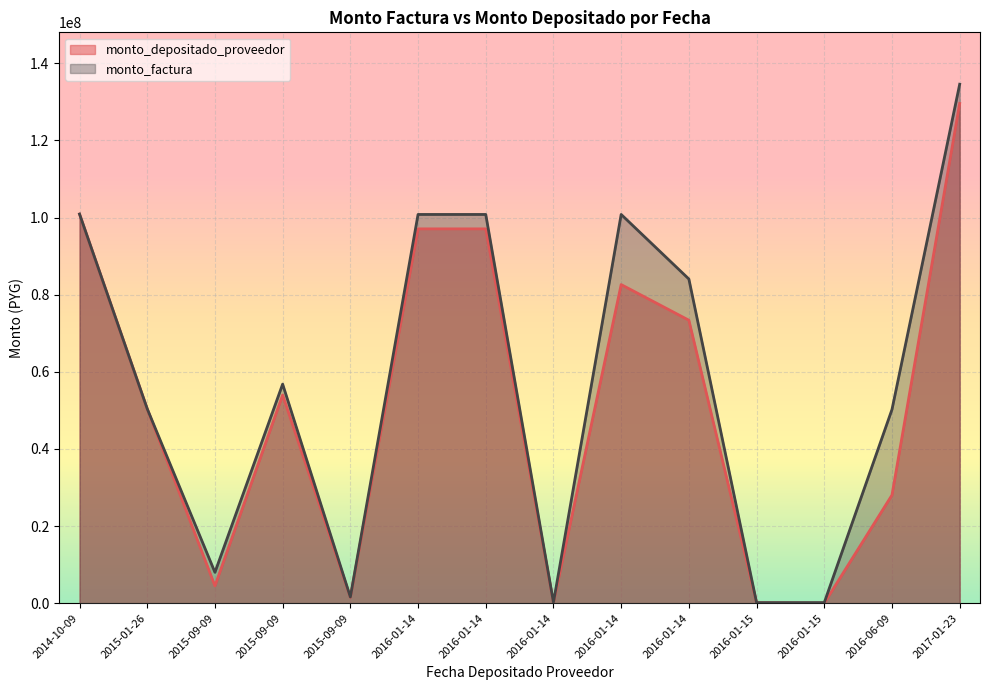

Which series has the largest range (max minus min)?

monto_factura